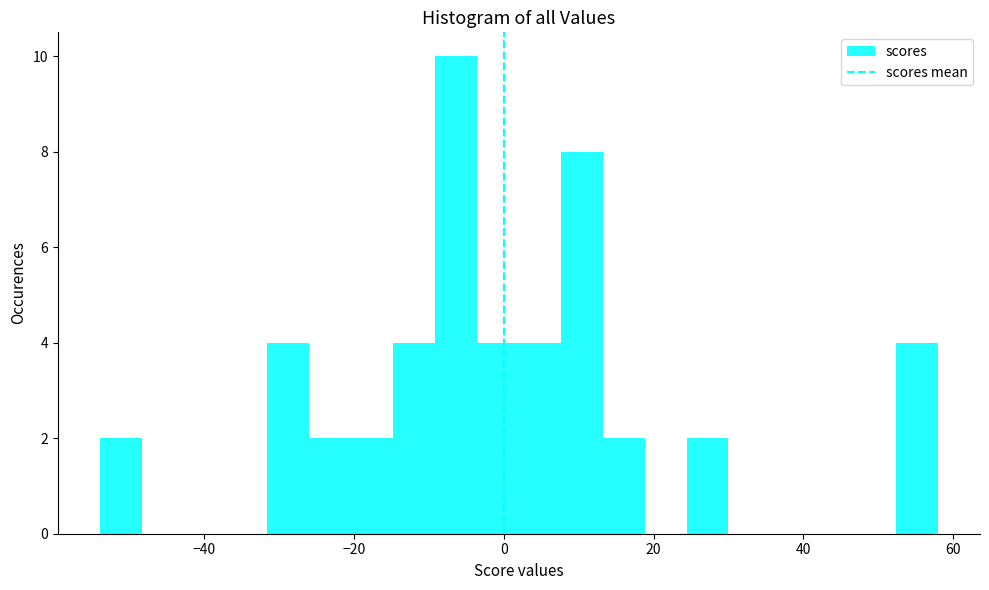

Around what value on the x-axis is the tallest bar? Give the approximate position of its centre, as read against the axis.

-6